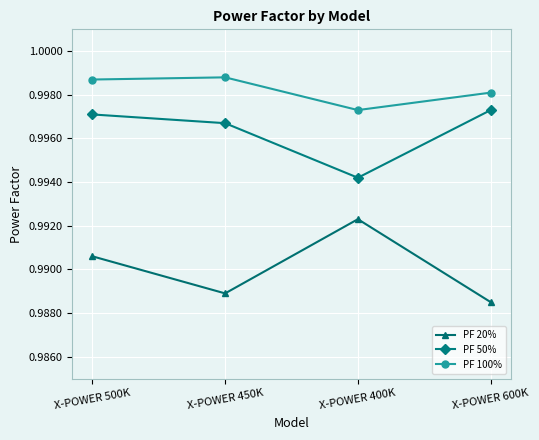

True or false: PF 100% and PF 20% cross at least once.

False